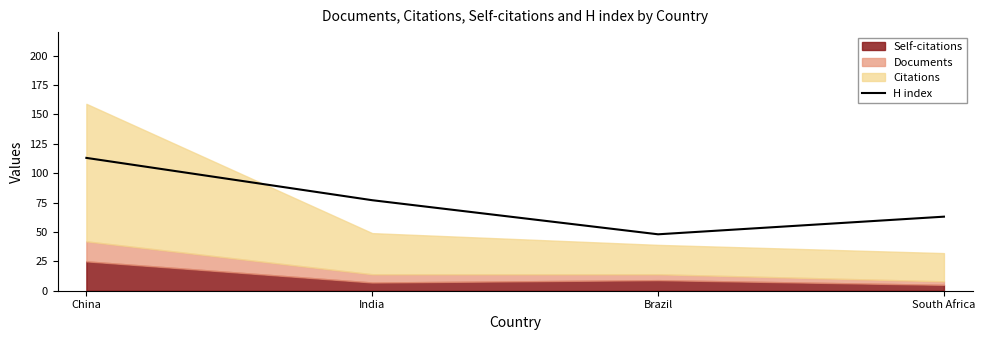

What is the average value?

75